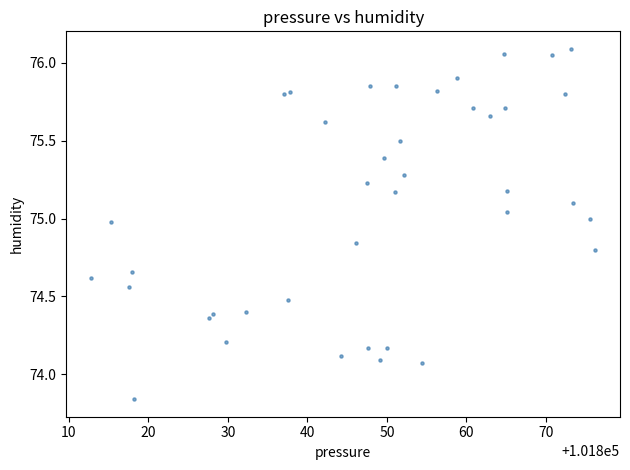

What is the range of X values (max minus min)?

63.3